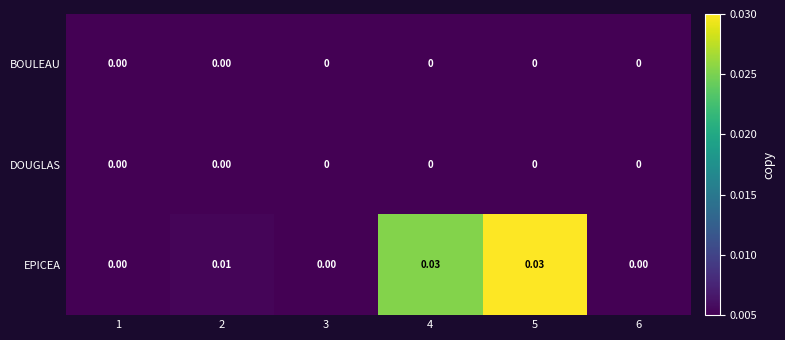

Which series has the largest range (max minus min)?

EPICEA